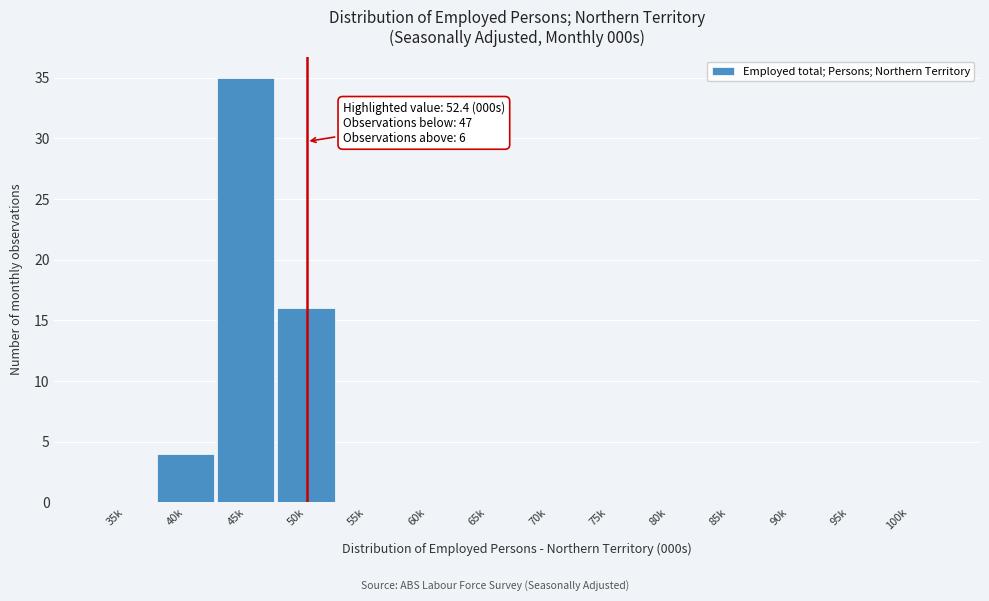

Reading left to right, list all the values displayed in this chart.

35k=0	40k=4	45k=35	50k=16	55k=0	60k=0	65k=0	70k=0	75k=0	80k=0	85k=0	90k=0	95k=0	100k=0